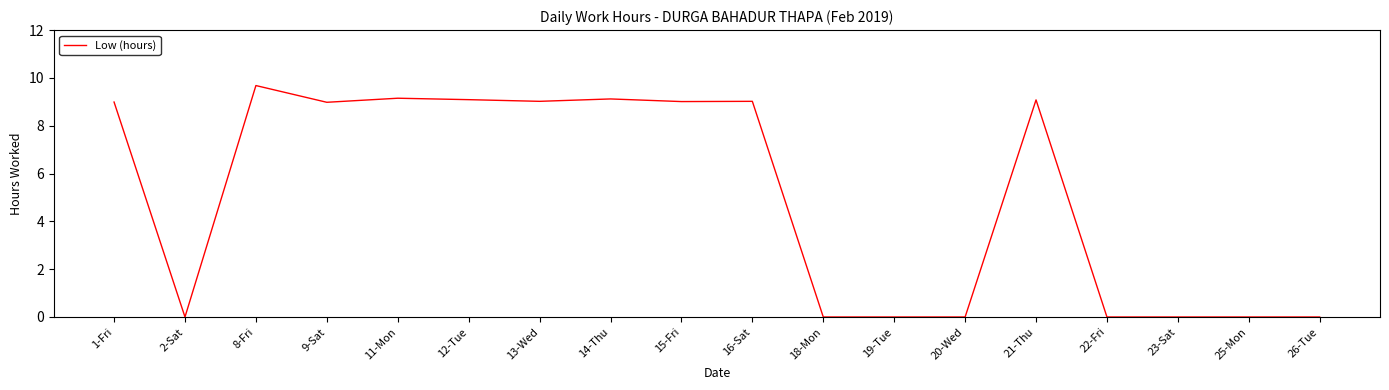

What is the difference between the maximum and minimum values?

9.7